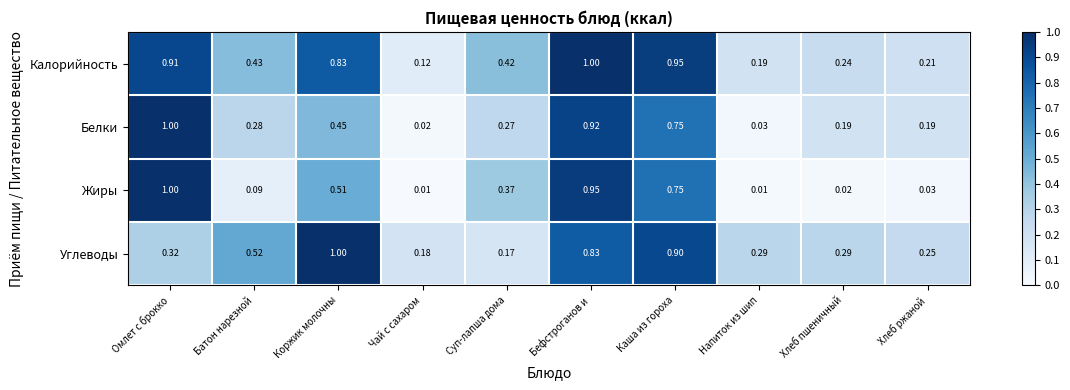

Rank the series by their average value, from lowest to highest.

Жиры, Белки, Углеводы, Калорийность